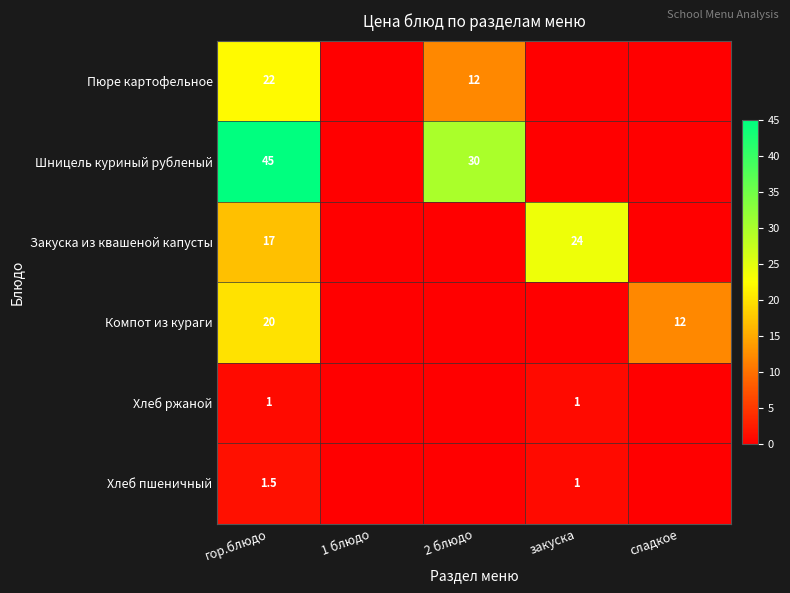

The value of Хлеб ржаной at закуска is 1.0. True or false?

True